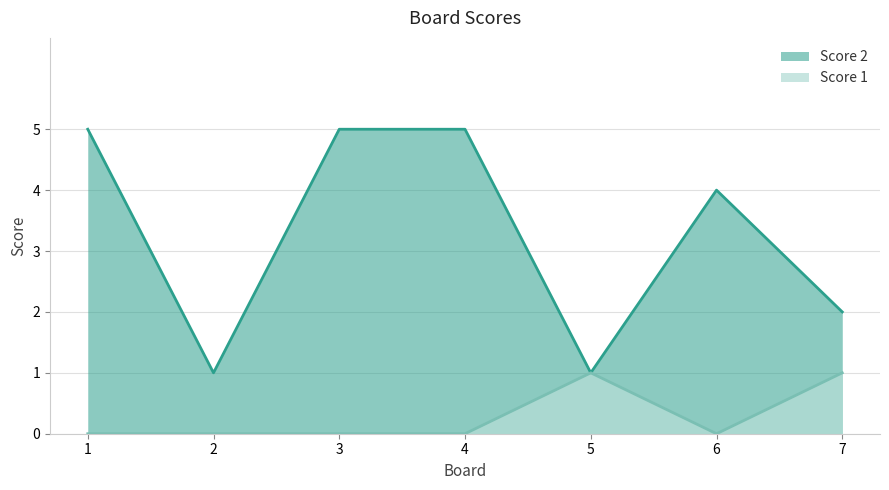

Rank the categories by Score 1 value from lowest to highest.

1, 2, 3, 4, 6, 5, 7